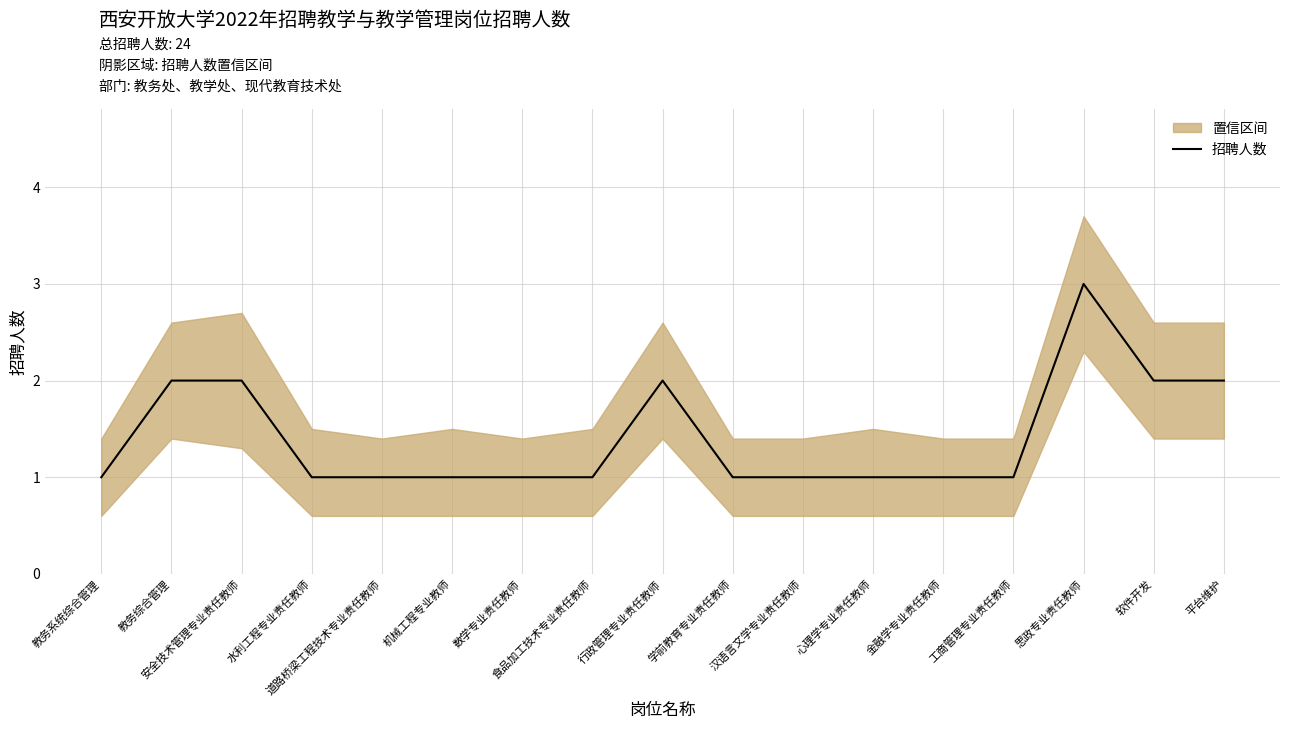

What is the average value?

1